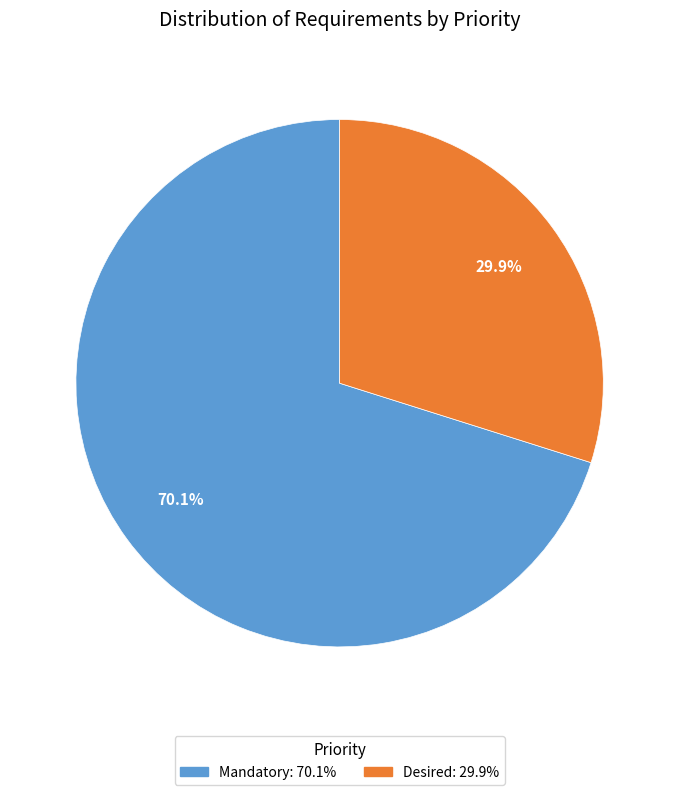

How many segments does this pie chart have?

2